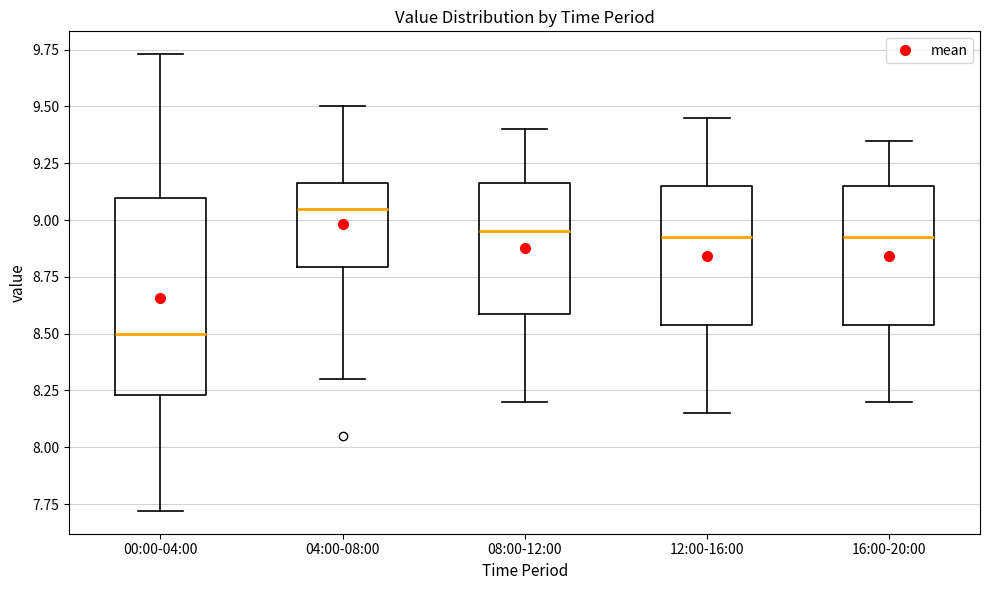

Comparing the boxes themselves (not the whiskers), which one is the tallest?

00:00-04:00